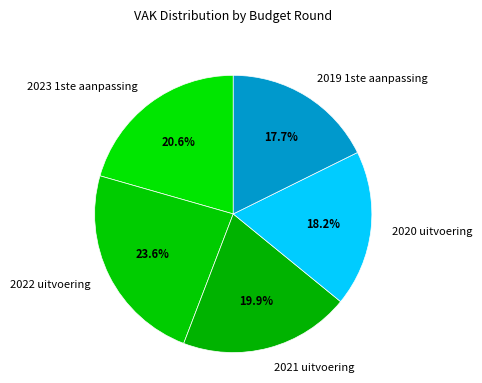

Rank the categories by value from highest to lowest.

2022 uitvoering, 2023 1ste aanpassing, 2021 uitvoering, 2020 uitvoering, 2019 1ste aanpassing